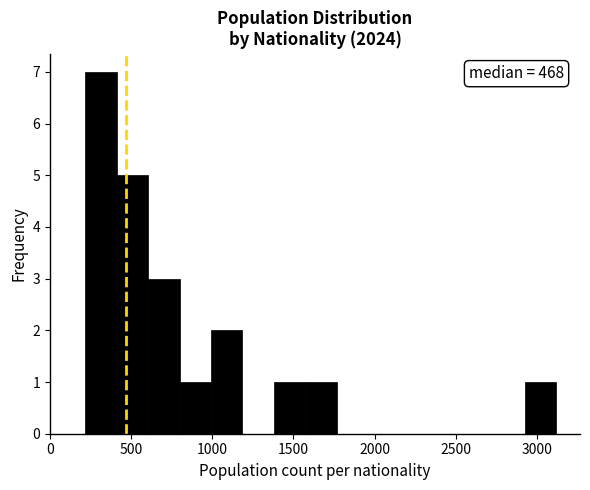

Read against the x-axis, roughly where is the centre of the tallest bar?

300